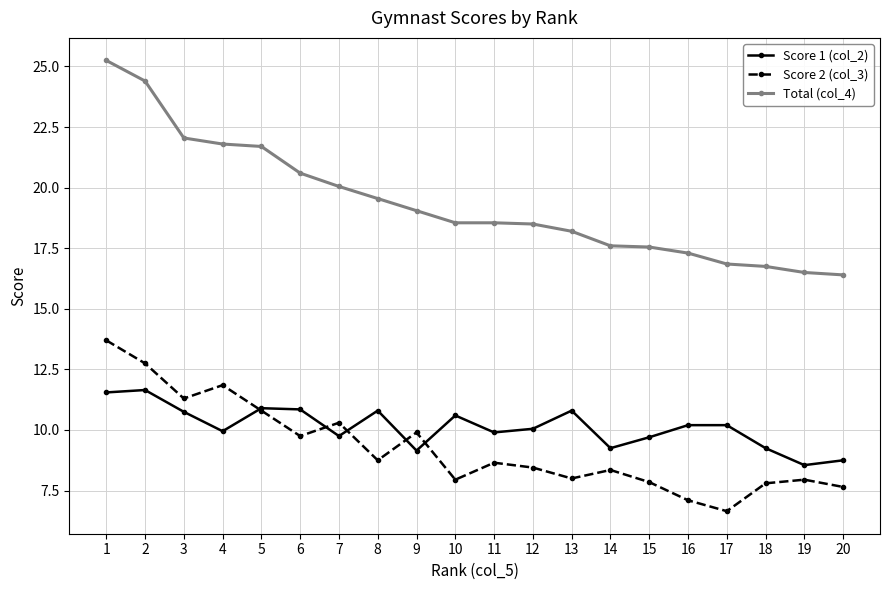

Rank the series at 14 from highest to lowest value.

Total (col_4), Score 1 (col_2), Score 2 (col_3)